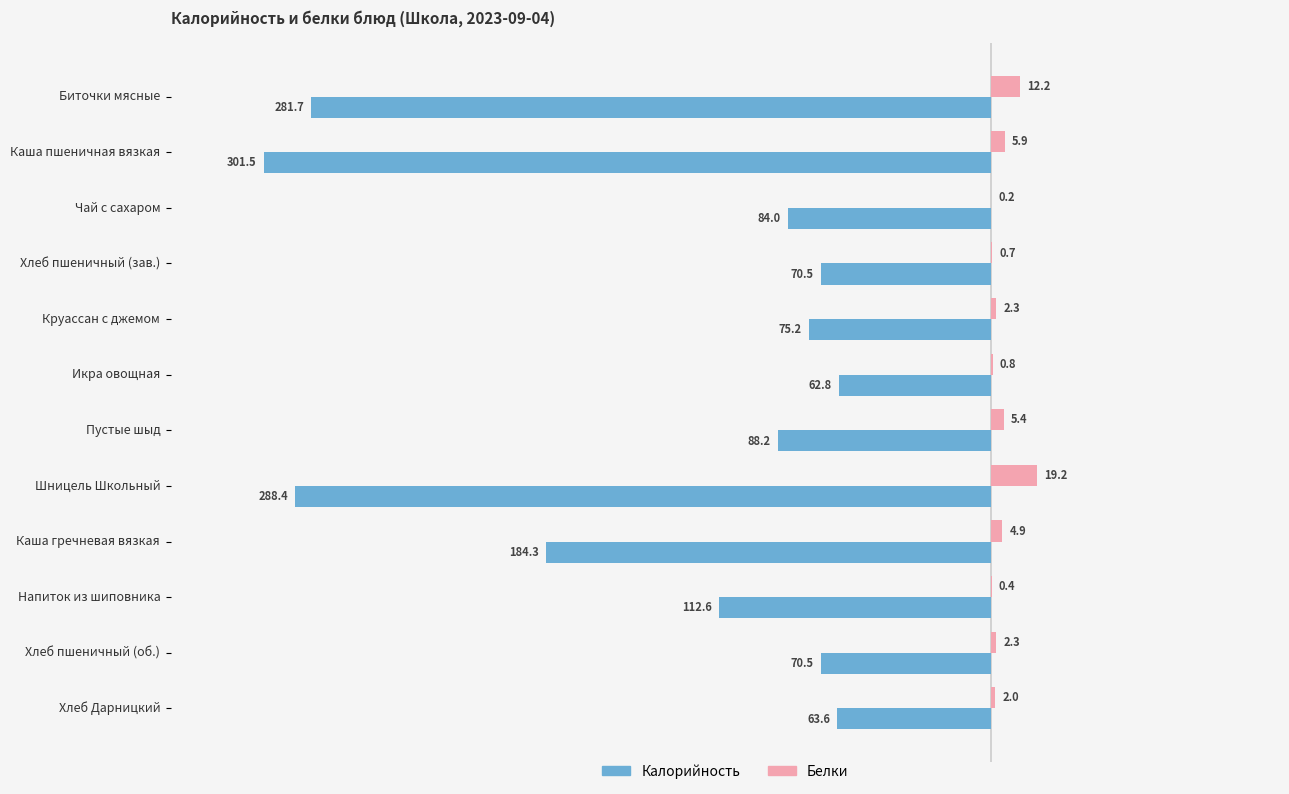

What is the sum of the Белки values at Пустые шыд and Напиток из шиповника?

5.8